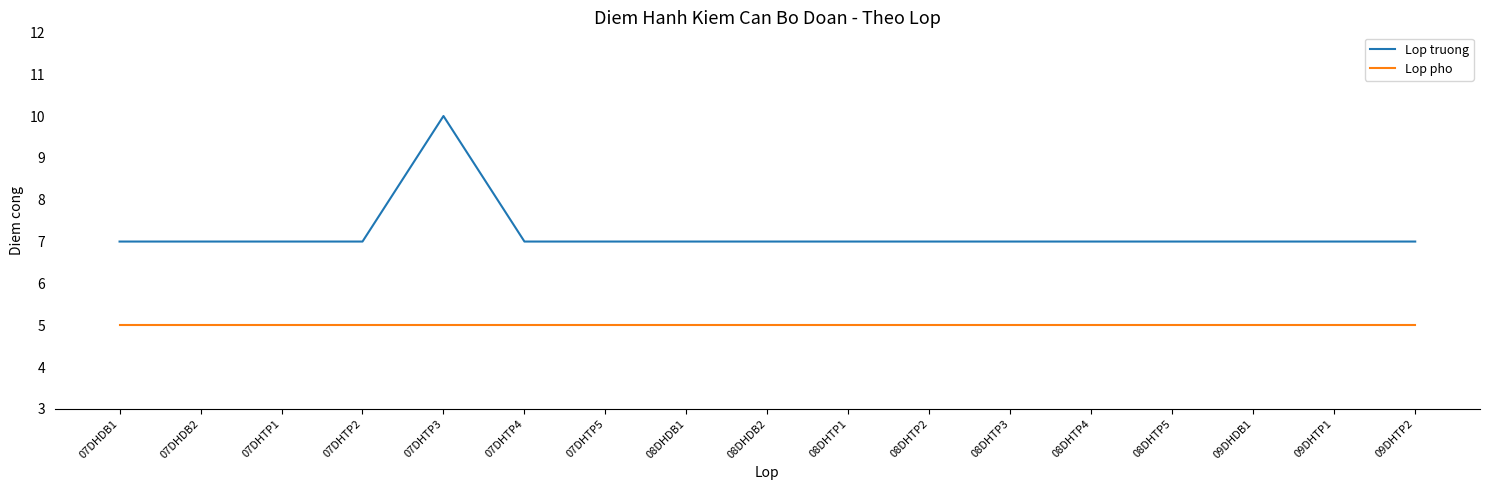

At which label does Lop truong reach its peak?

07DHTP3